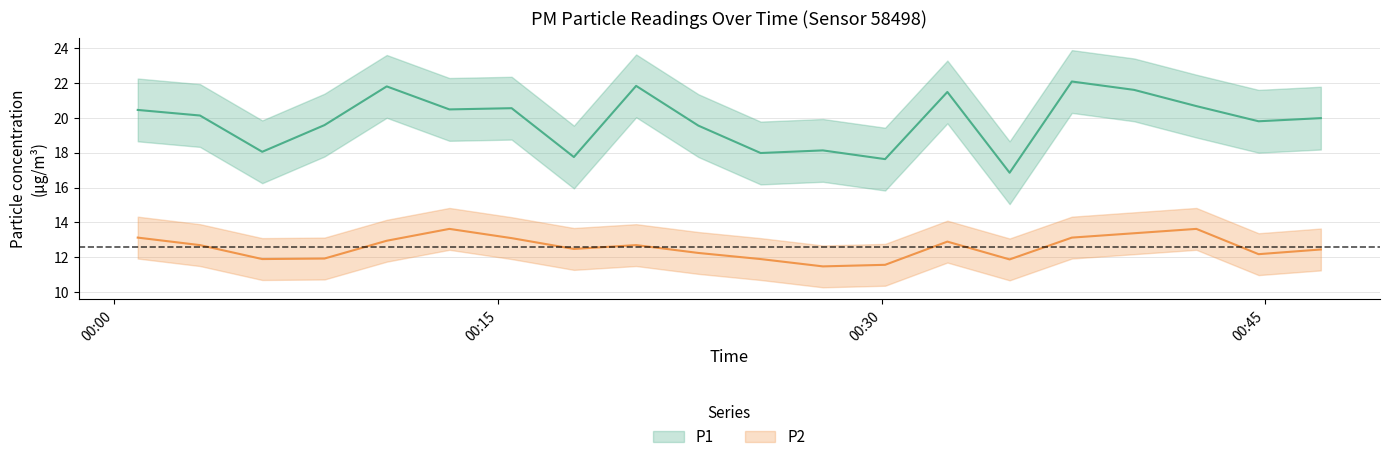

Where does the P1 series first go above 20?

2022-11-20T00:00:55